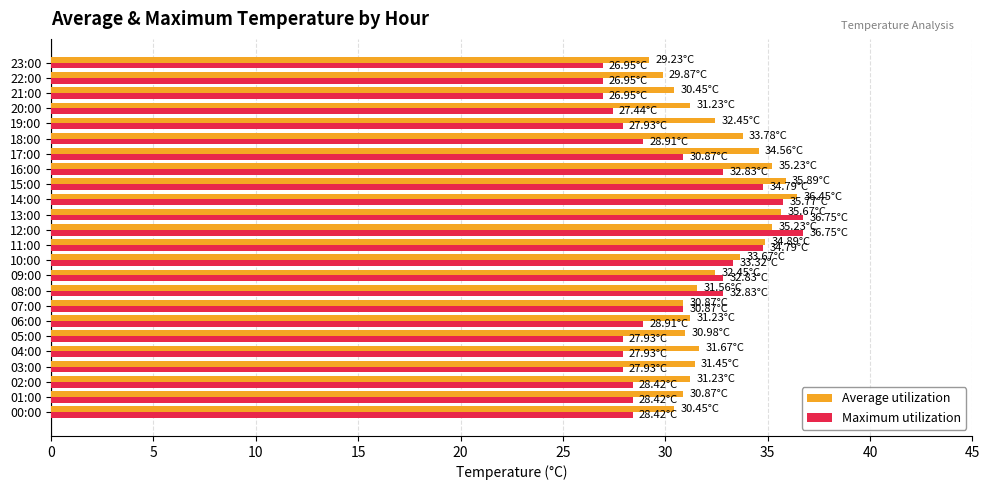

Which series has the widest spread of values?

Maximum utilization